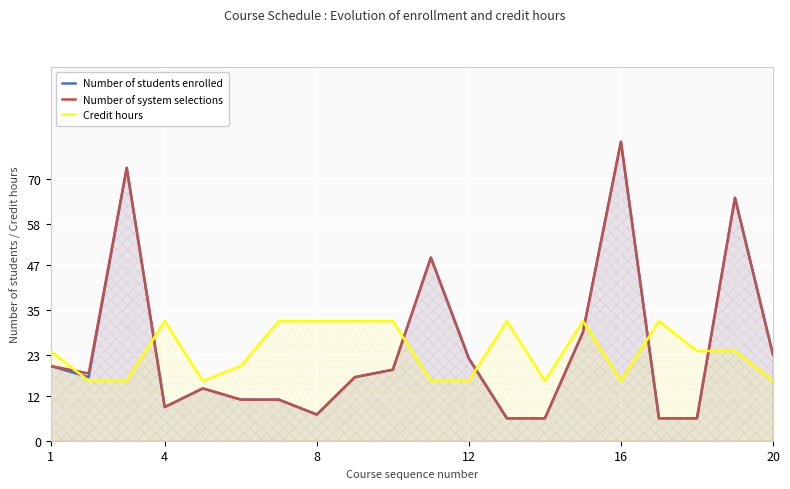

What are all the series names shown in the legend?

Number of students enrolled, Number of system selections, Credit hours